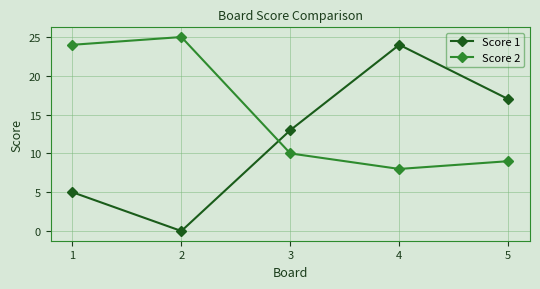

Where do Score 1 and Score 2 first cross each other?

2 and 3